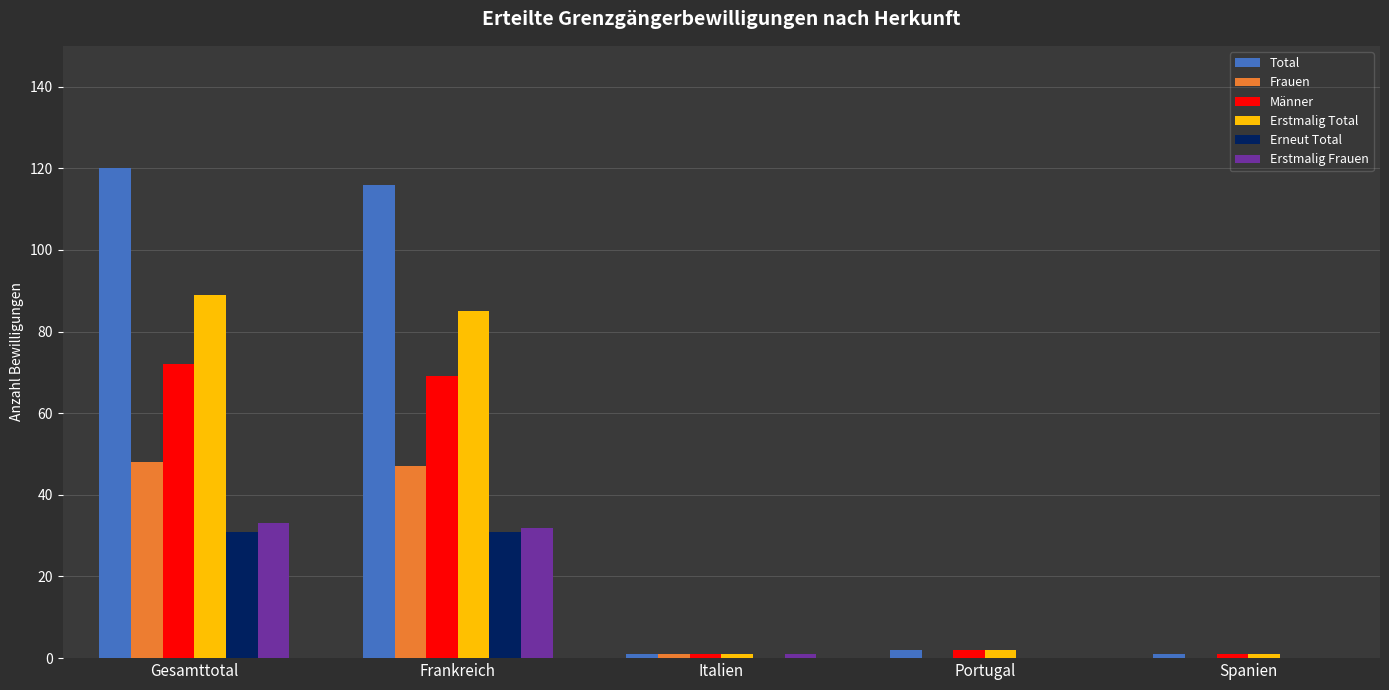

What is the average value of the Total series?

48